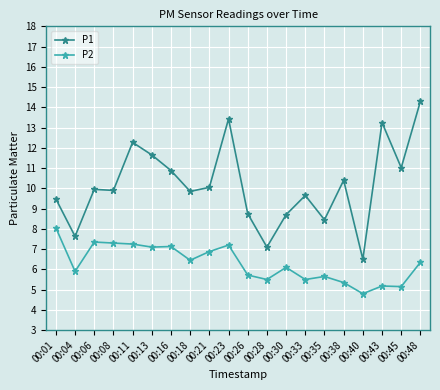

At 00:43, list the series in order from largest to smallest.

P1, P2